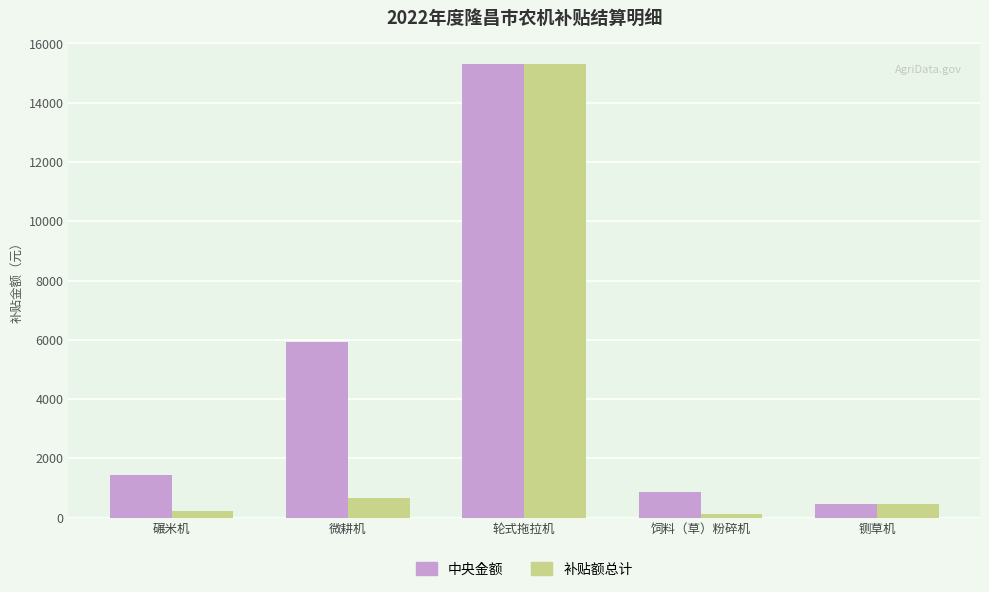

How many bars are there in total?

10